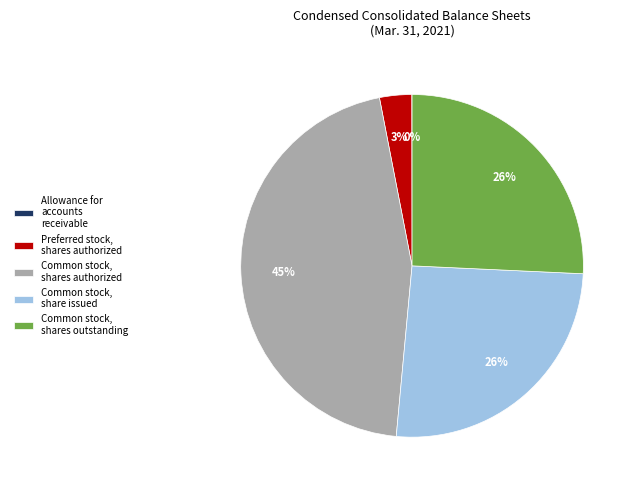

Combined, do Common stock, share issued and Common stock, shares authorized account for over 50%?

Yes